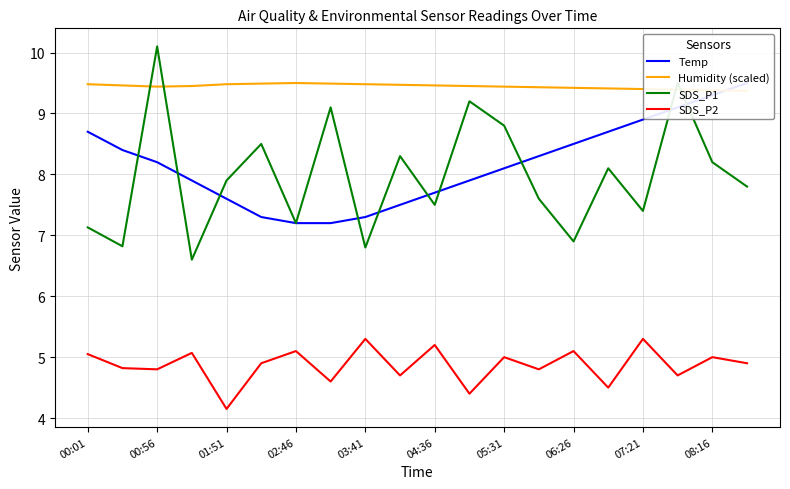

True or false: SDS_P2 and Temp cross at least once.

False